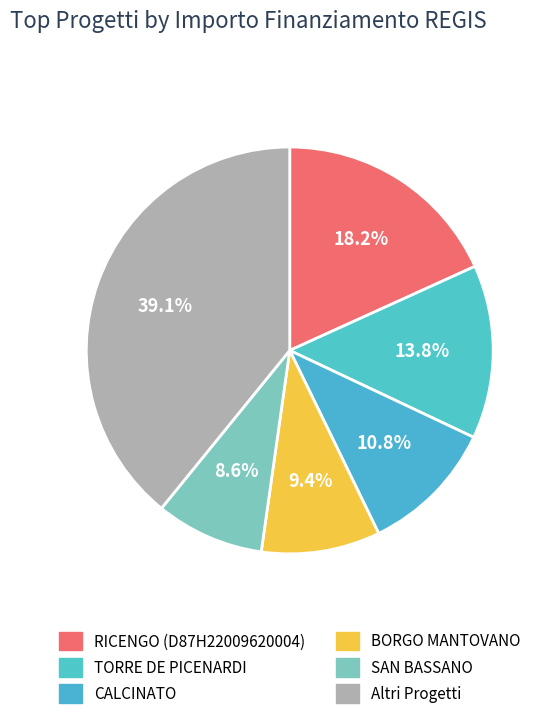

Combined, what portion of the pie is CALCINATO and SAN BASSANO?

19.4%